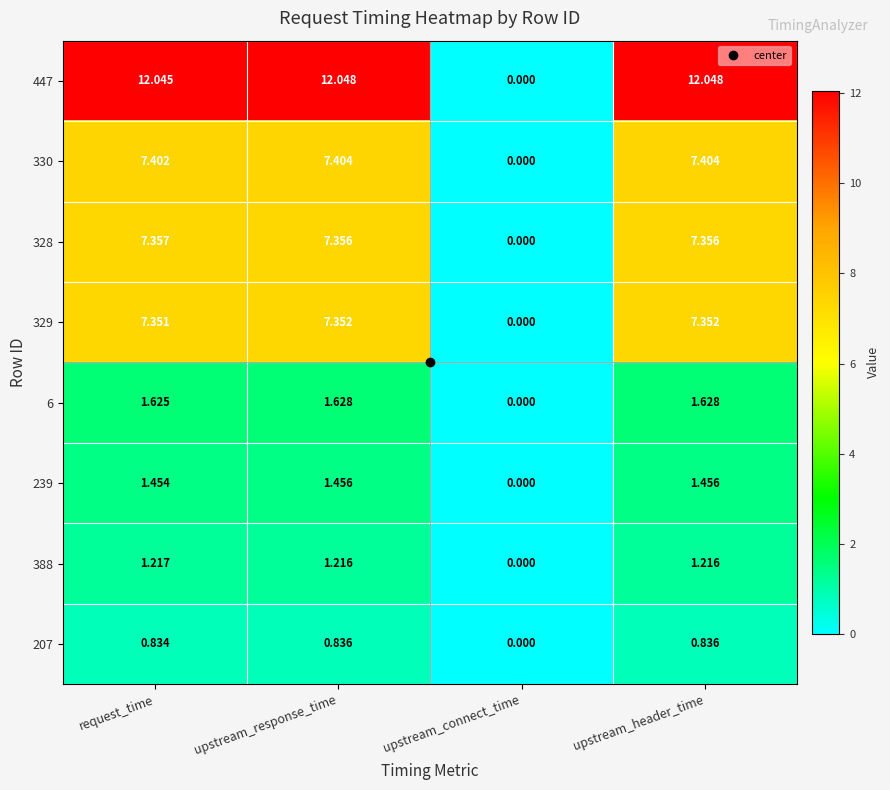

Where does the 447 series first go above 12?

request_time